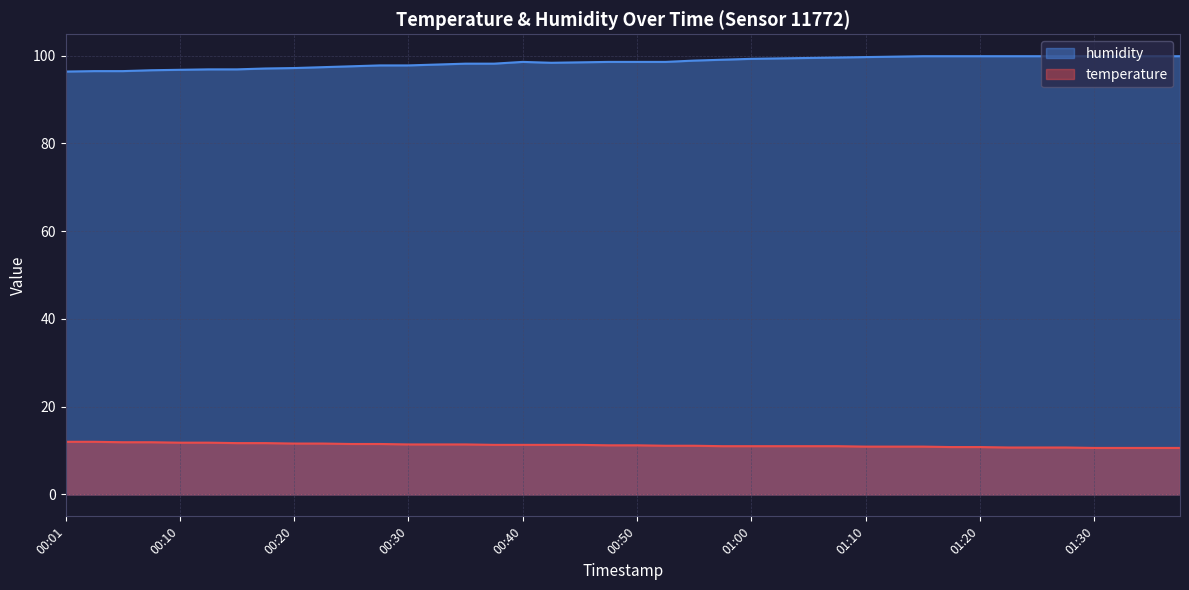

What is the difference between the highest and lowest values at 01:35?

89.3